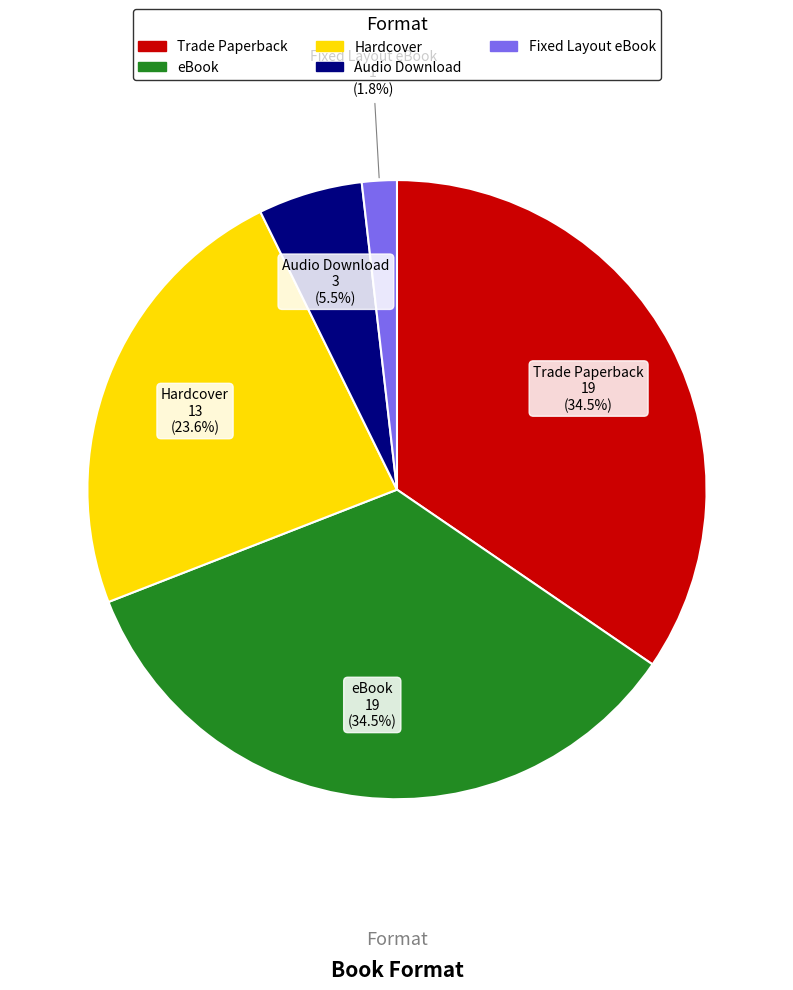

Between eBook and Hardcover, which is larger?

eBook